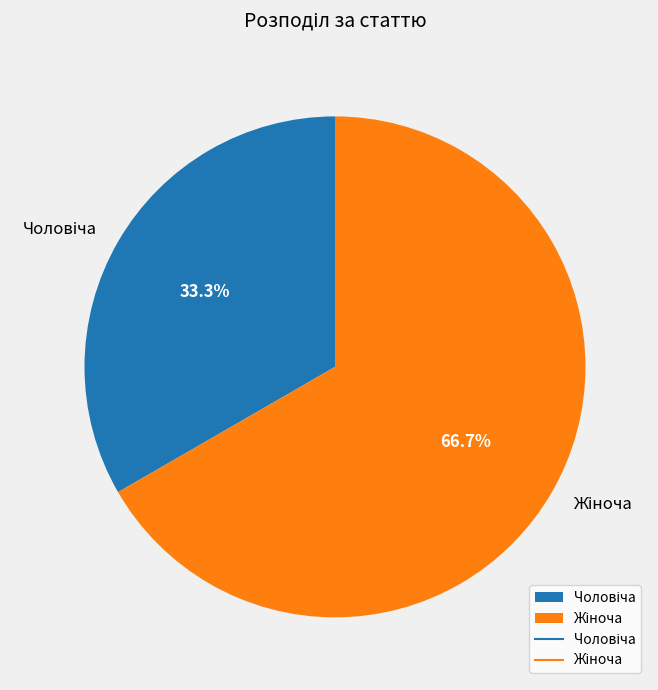

Is there a majority slice in this chart?

Yes